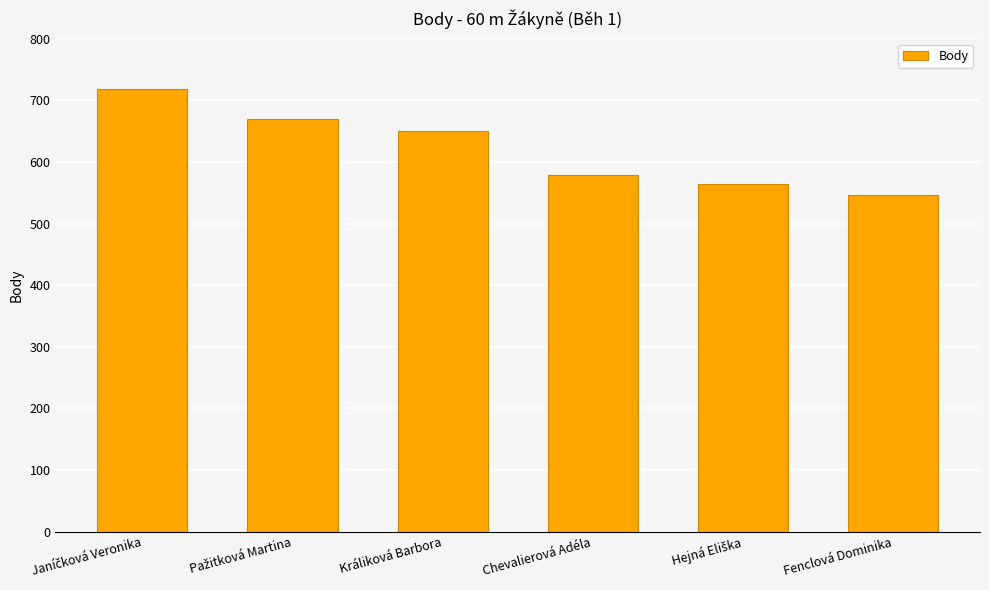

What is the difference between the maximum and minimum values?

172